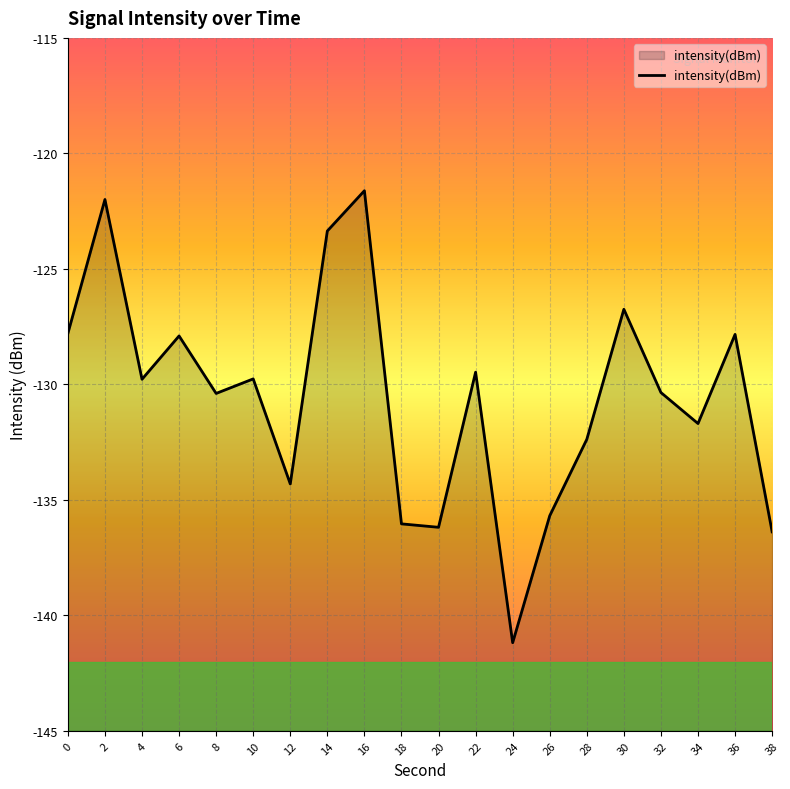

What is the approximate value at 34?

-131.7